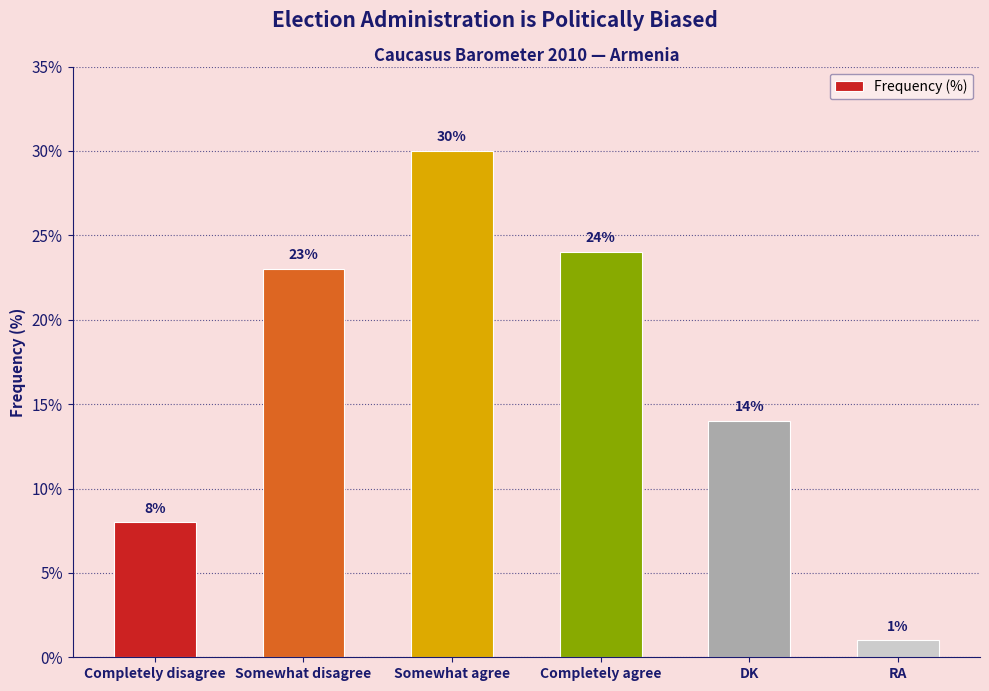

Where is the data nearest to the value 15?

DK